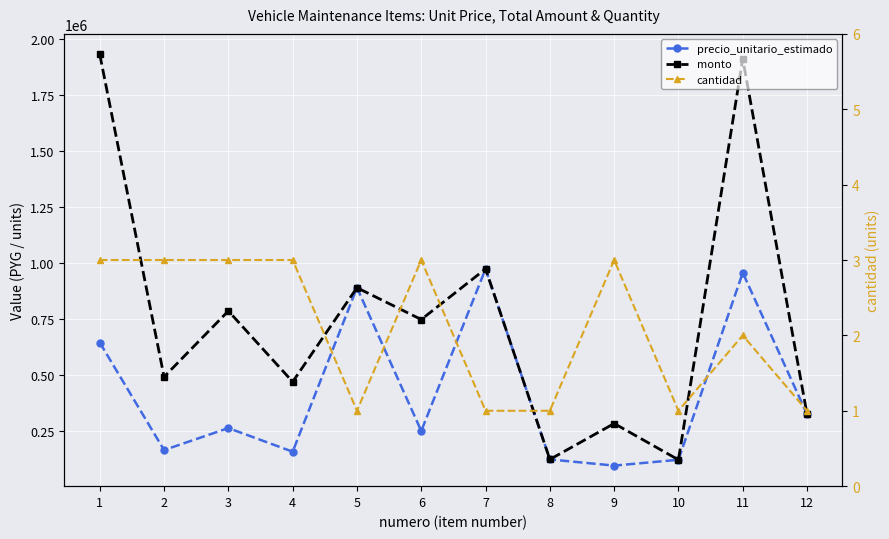

At 5, list the series in order from largest to smallest.

precio_unitario_estimado, monto, cantidad